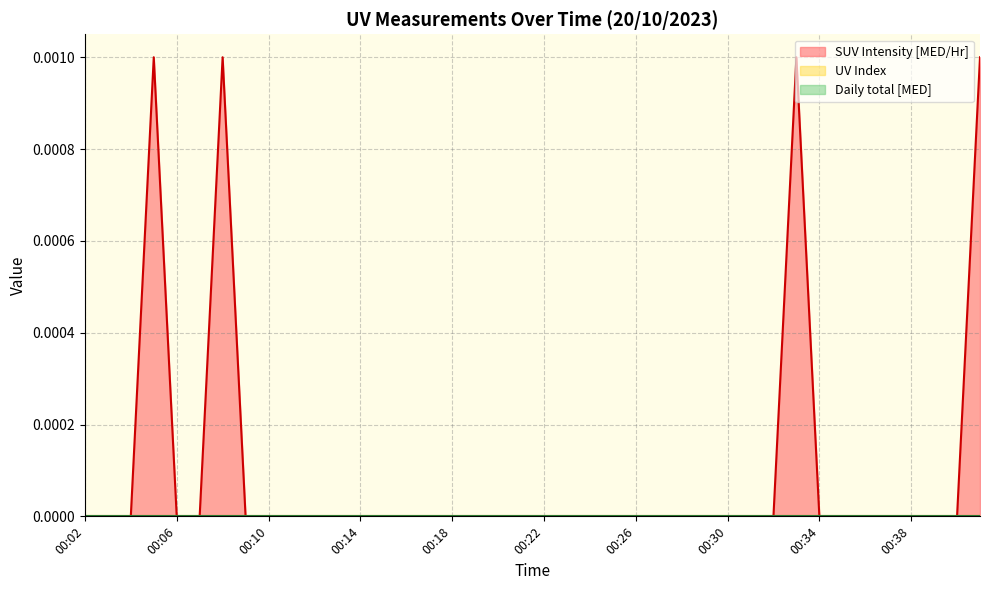

What are all the series names shown in the legend?

UV Index, Daily total [MED], SUV Intensity [MED/Hr]